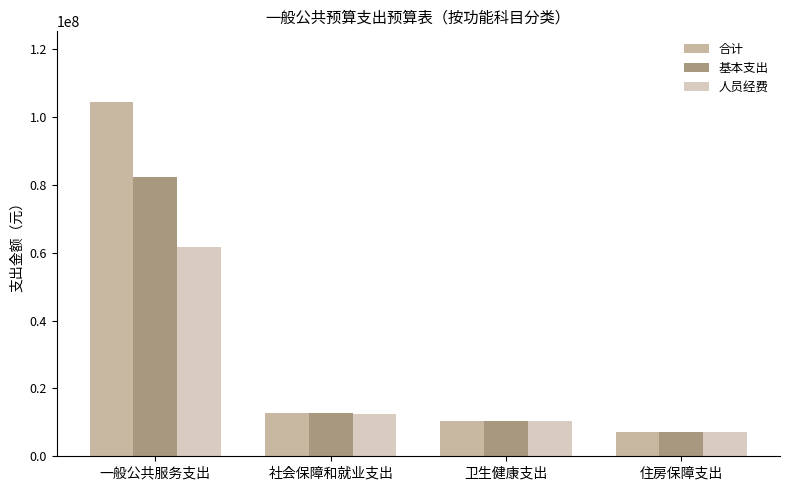

Reading left to right, list all the values displayed in this chart.

合计: 一般公共服务支出=104383971.5	社会保障和就业支出=12873824.0	卫生健康支出=10253286.6	住房保障支出=7290000.0
基本支出: 一般公共服务支出=82419471.5	社会保障和就业支出=12873824.0	卫生健康支出=10253286.6	住房保障支出=7290000.0
人员经费: 一般公共服务支出=61642227.3	社会保障和就业支出=12591944.0	卫生健康支出=10253286.6	住房保障支出=7290000.0